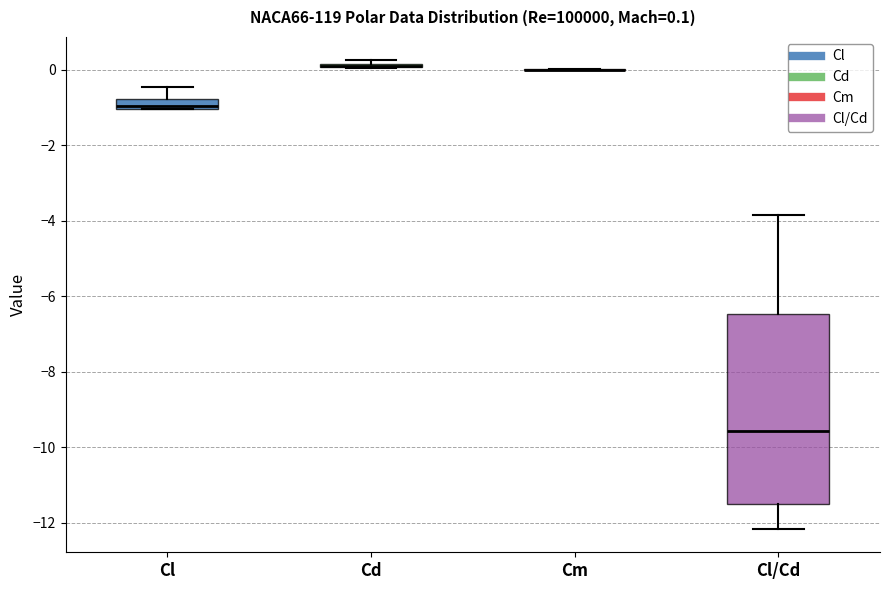

Comparing the boxes themselves (not the whiskers), which one is the tallest?

Cl/Cd